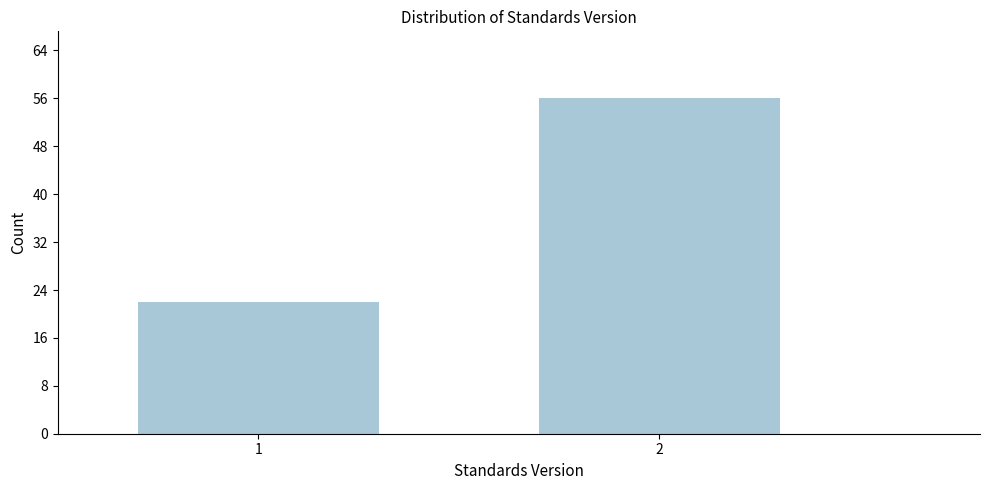

Reading left to right, what are all the values shown in this chart?

1=22	2=56